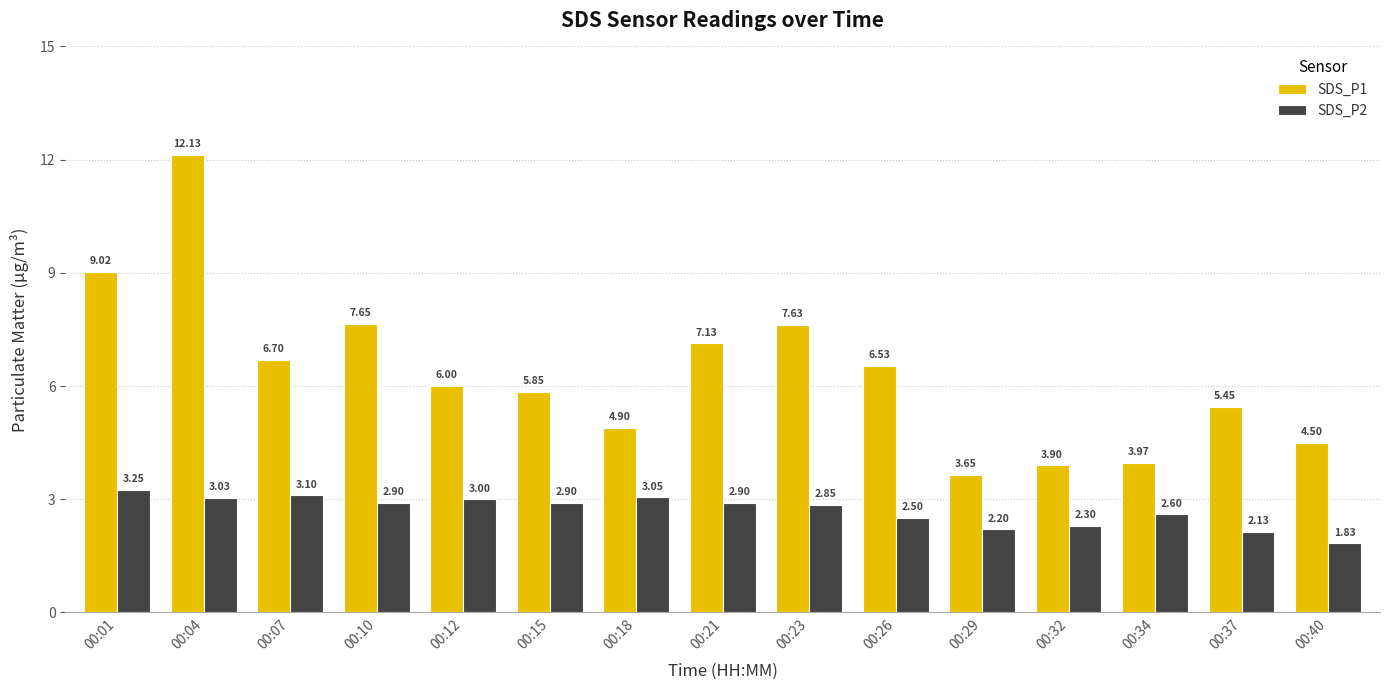

What is the approximate value of SDS_P1 at 00:12?

6.0